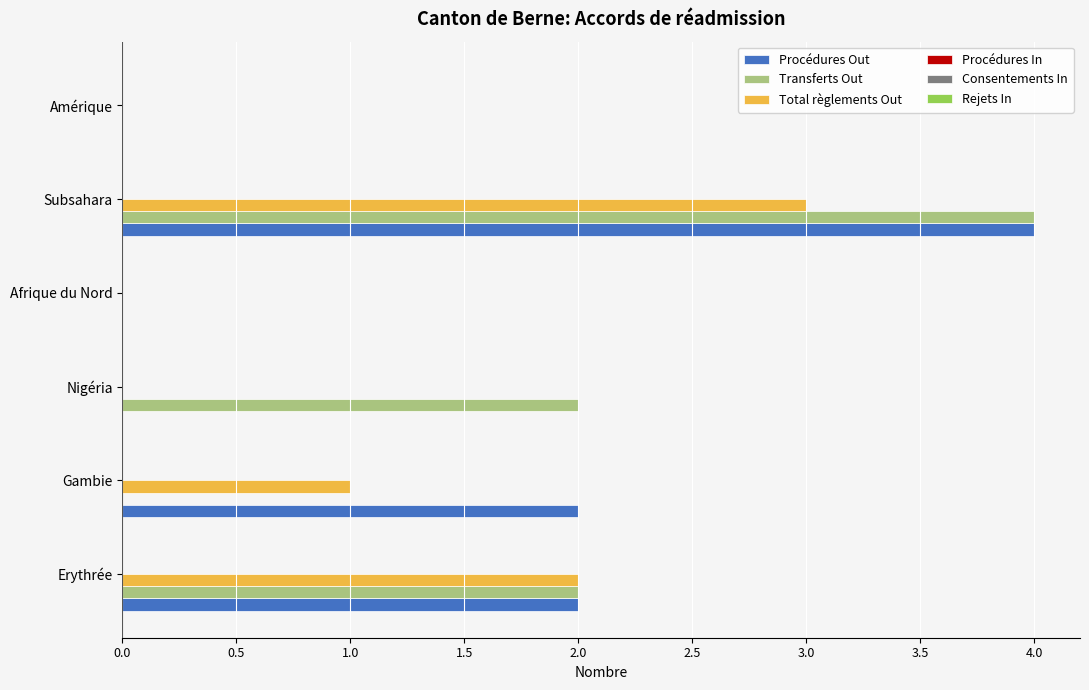

True or false: Total règlements Out has a value of 3 at Erythrée.

False